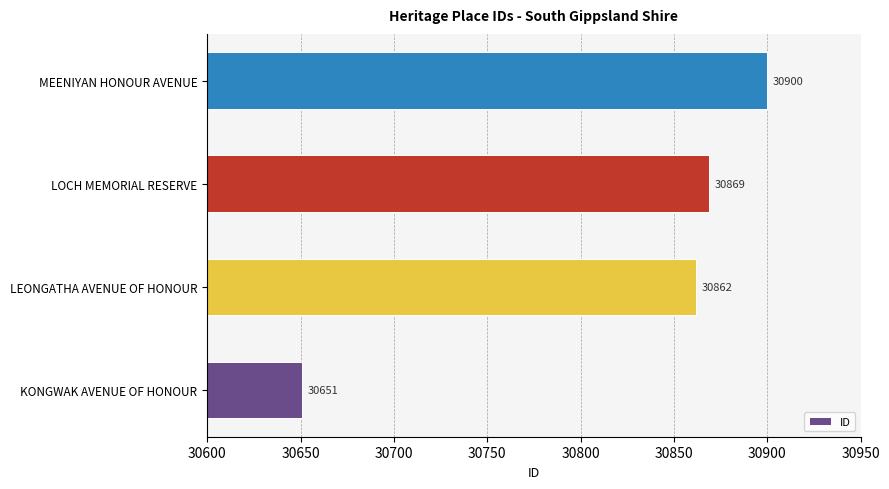

Which has a higher value, LEONGATHA AVENUE OF HONOUR or MEENIYAN HONOUR AVENUE?

MEENIYAN HONOUR AVENUE